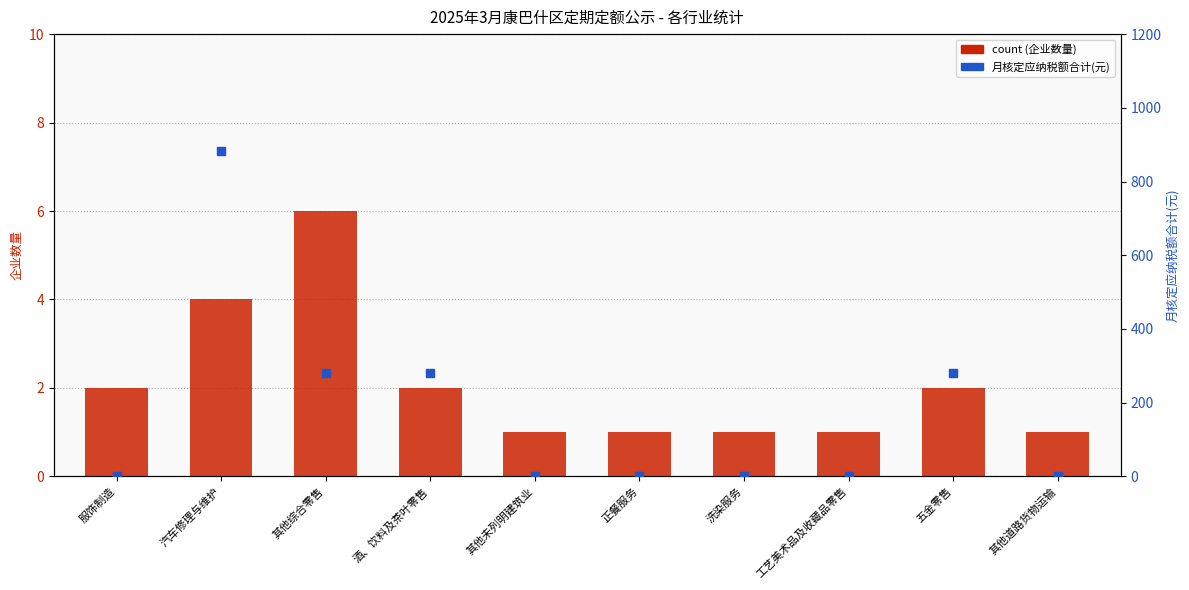

Is the value of 月核定应纳税额合计 at 正餐服务 greater than the value of count at 五金零售?

No